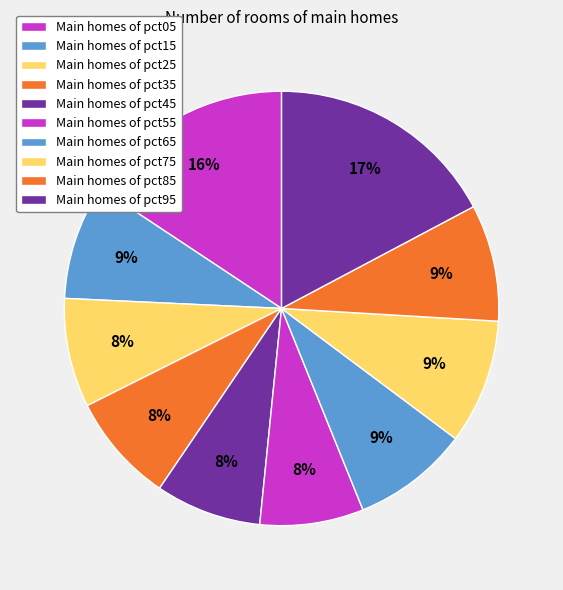

What is the largest slice in the pie chart?

pct95